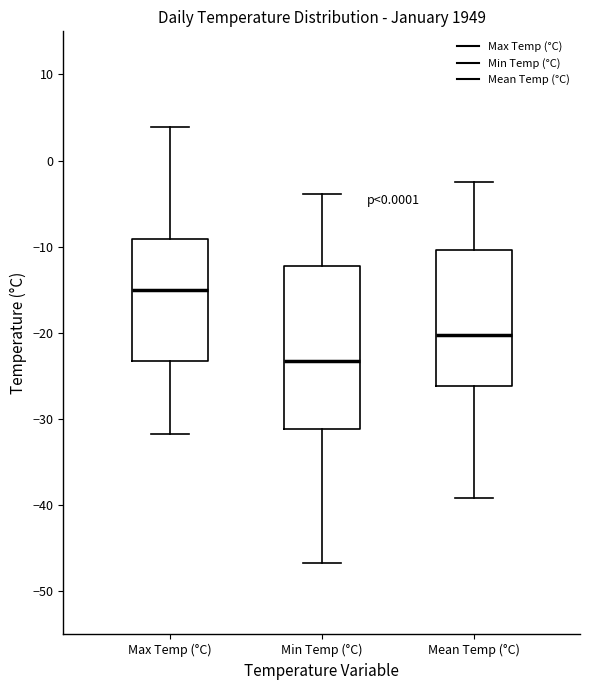

Comparing the boxes themselves (not the whiskers), which one is the tallest?

Min Temp (°C)